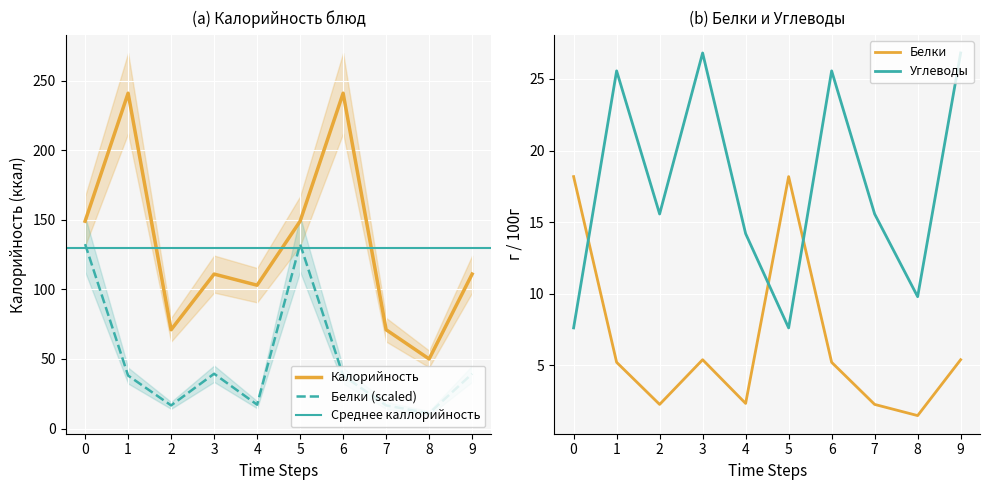

True or false: Белки (scaled) has a value of 38.1 at 6.

True